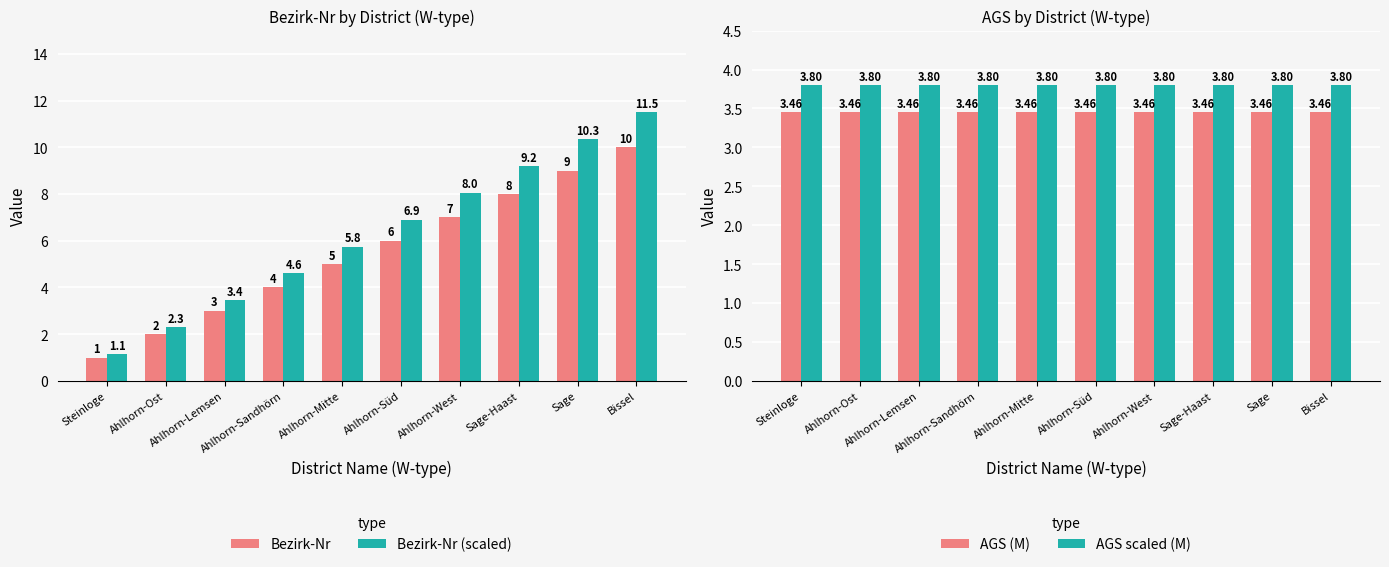

At how many categories does at least one series exceed 11?

1